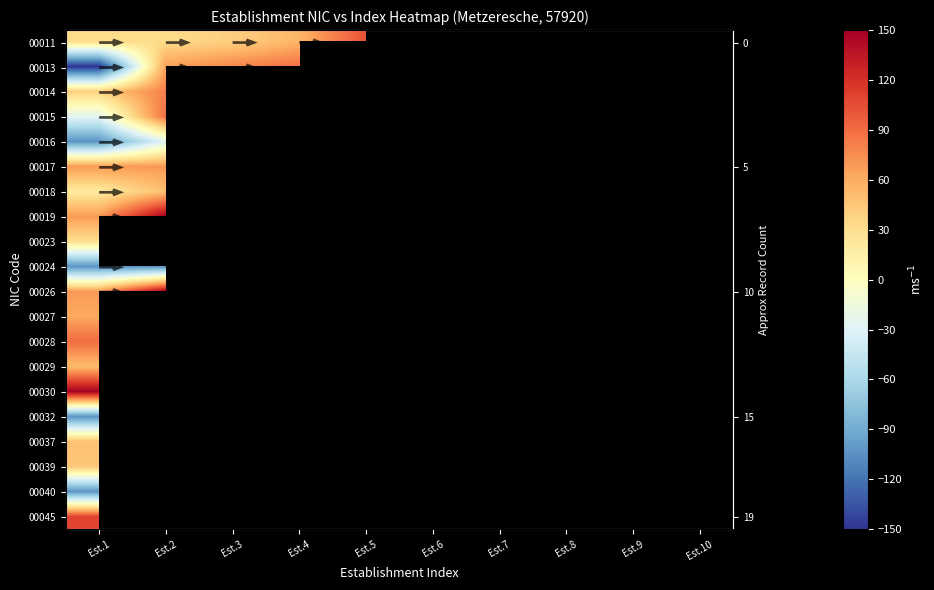

What is the minimum value shown in the chart?

-150.0